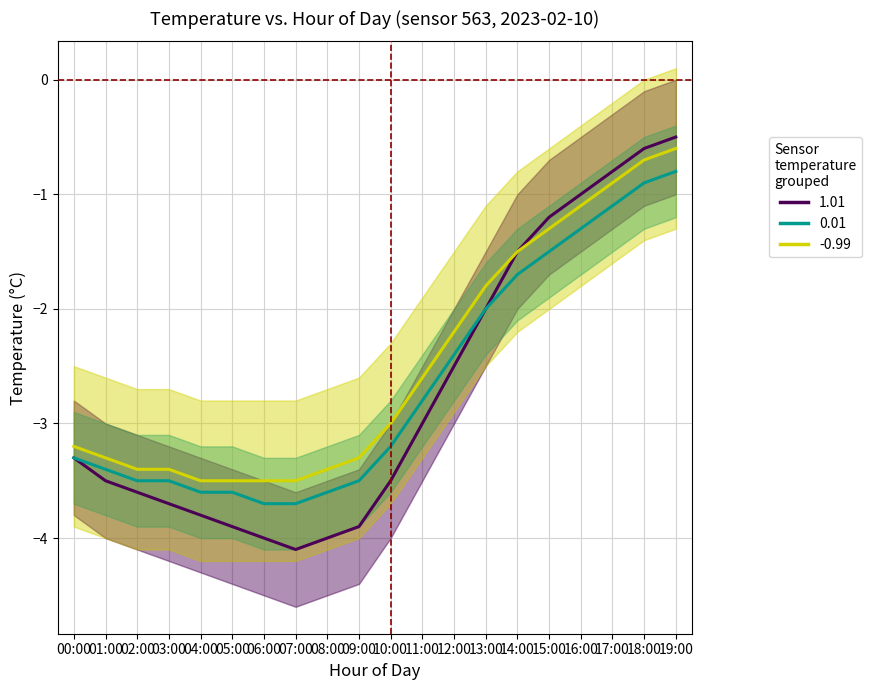

How many data points does each series have?

20